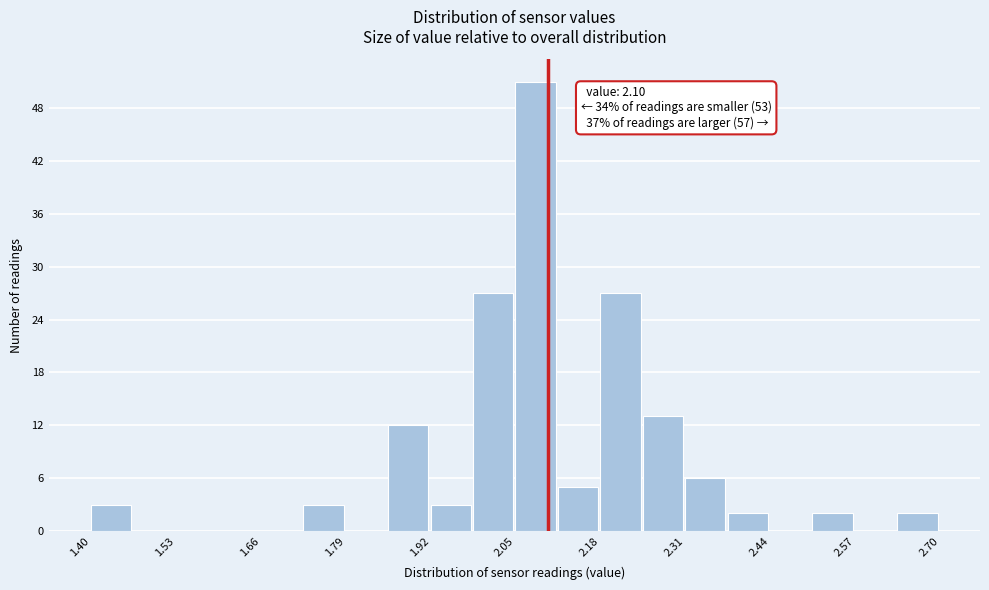

Read against the x-axis, roughly where is the centre of the tallest bar?

2.08